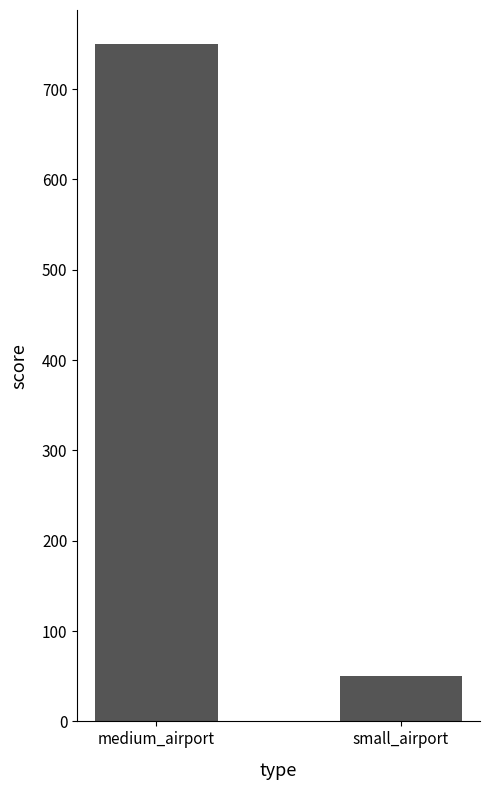

How many values are between 50 and 750?

2